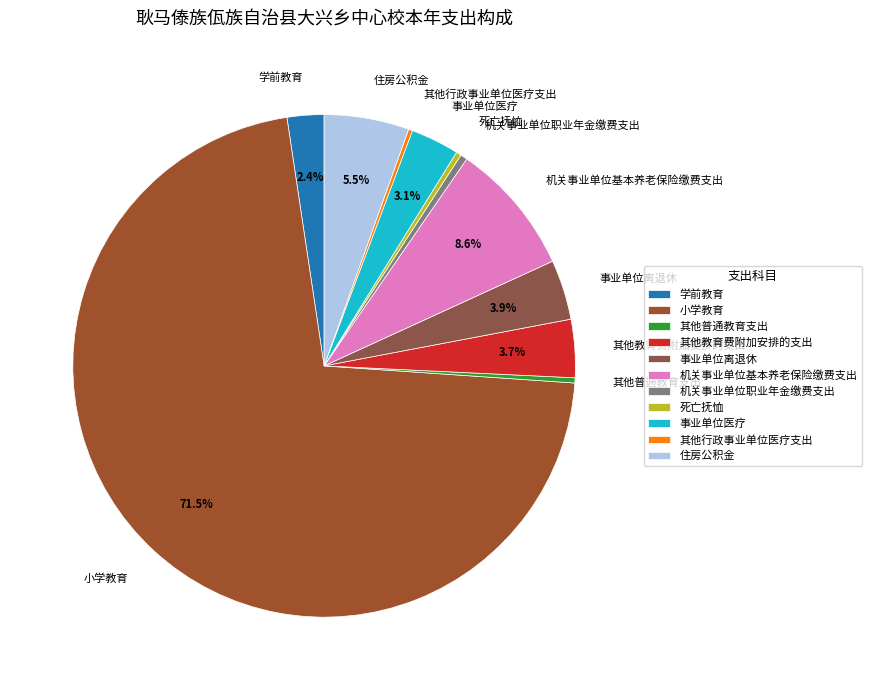

Which category accounts for the majority?

小学教育